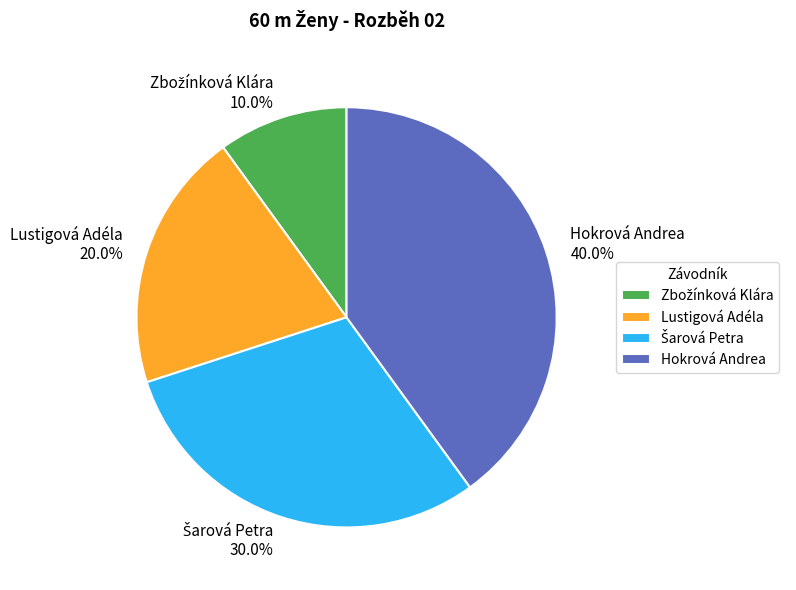

Do Hokrová Andrea and Lustigová Adéla together represent more than half of the pie?

Yes